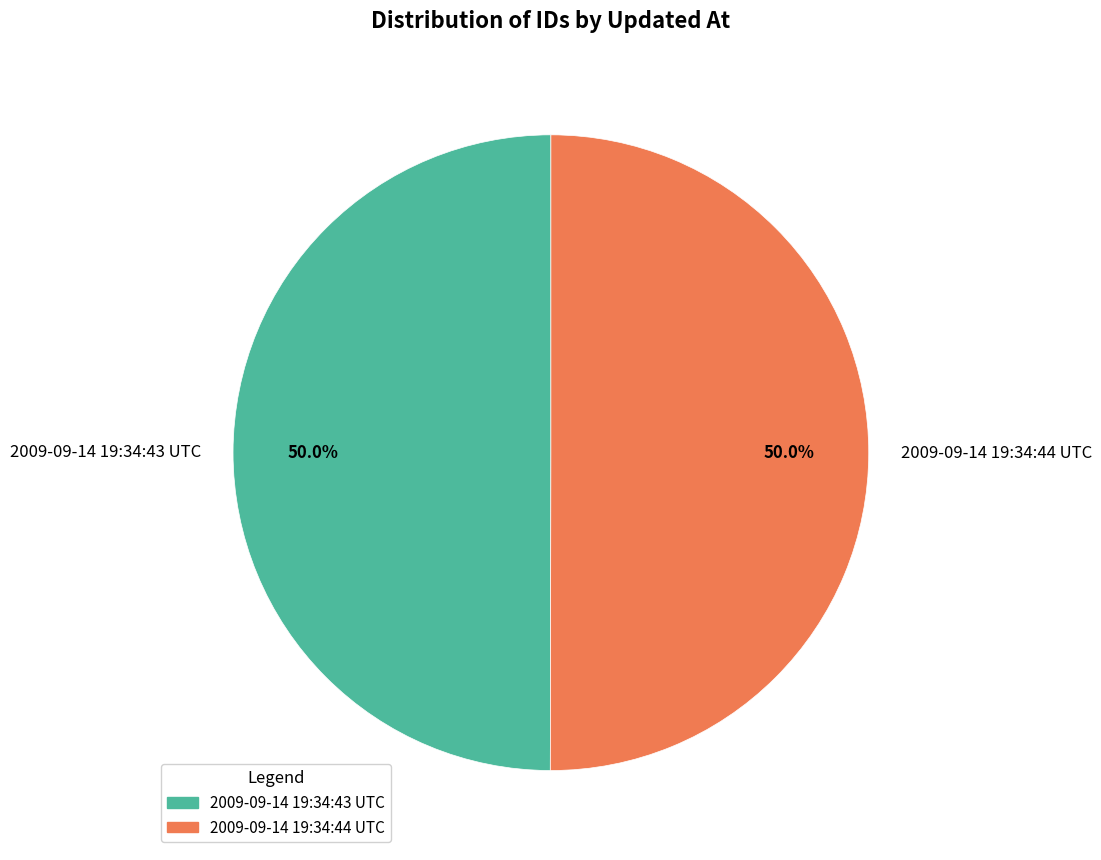

How much of the chart is everything except 2009-09-14 19:34:44 UTC?

50.0%